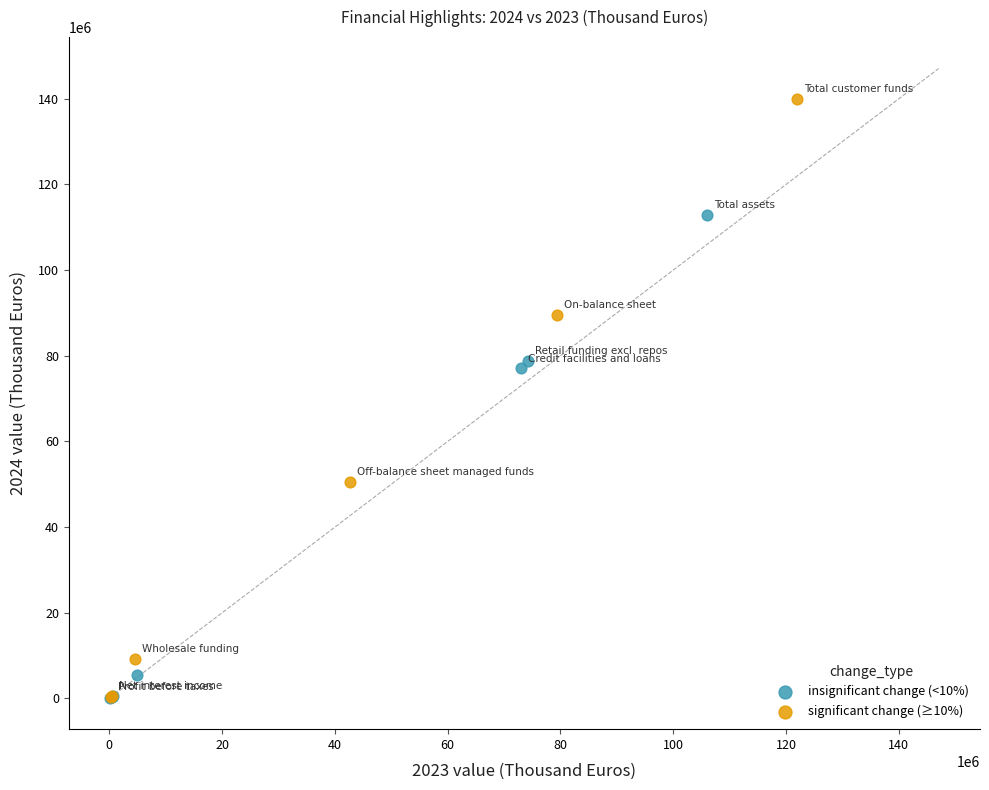

Which series reaches the maximum Y coordinate?

significant change (≥10%)